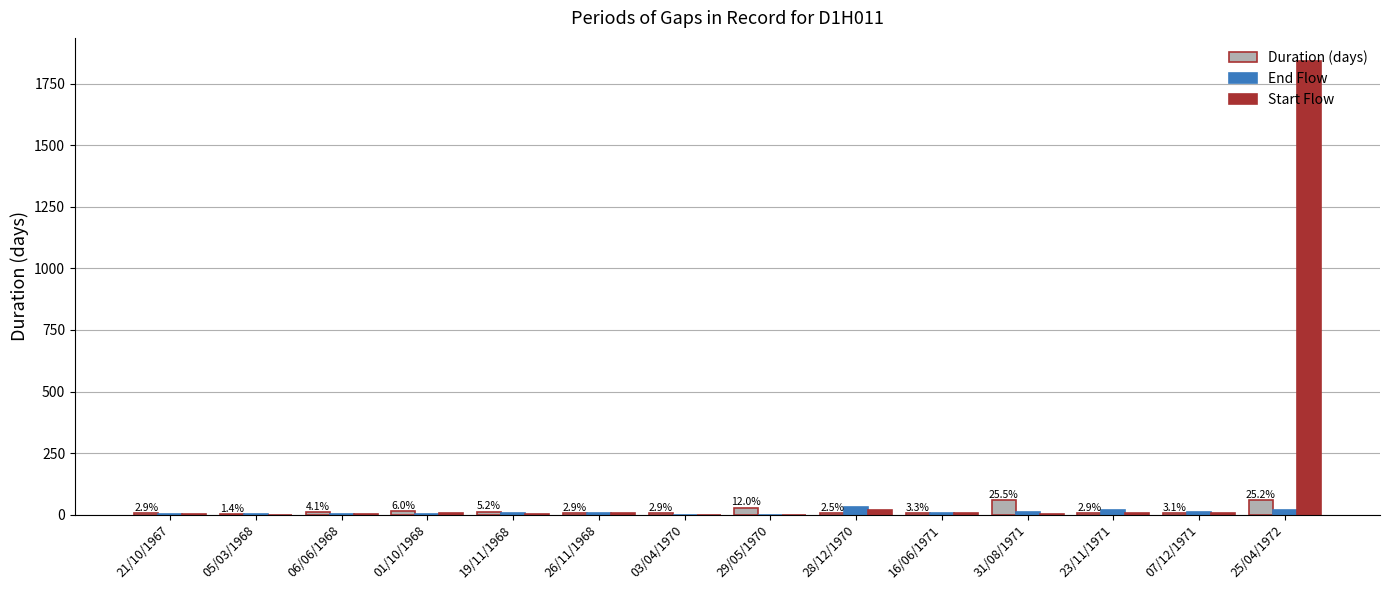

Which series has the largest total across all categories?

Start Flow